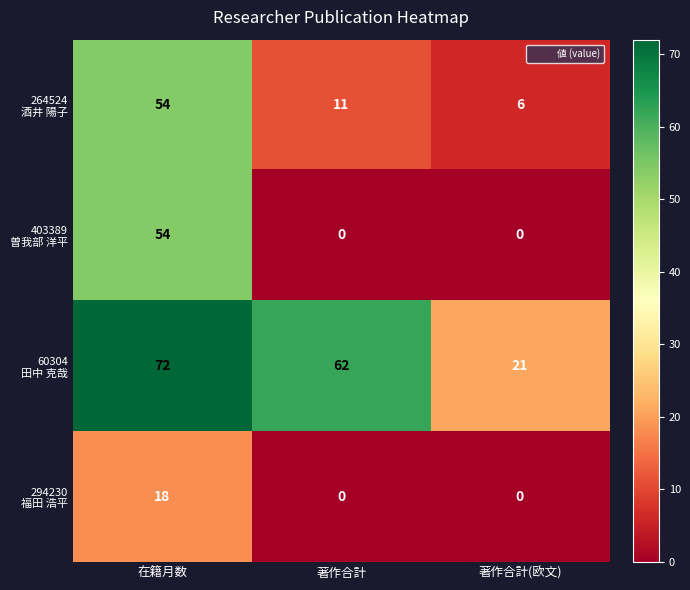

What is the spread (max minus min) of values at 著作合計?

62